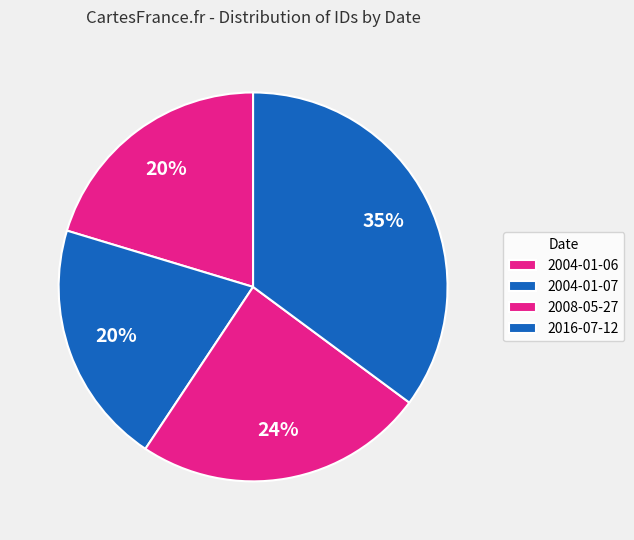

True or false: 2004-01-06 accounts for 20% of the total.

True